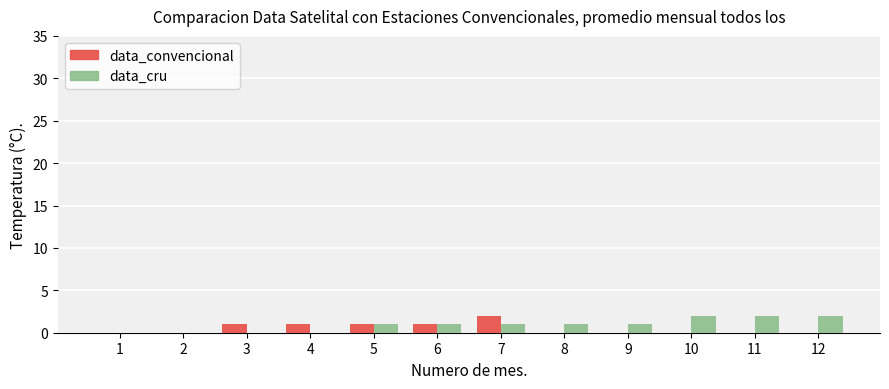

At which category is the sum across all series the highest?

7